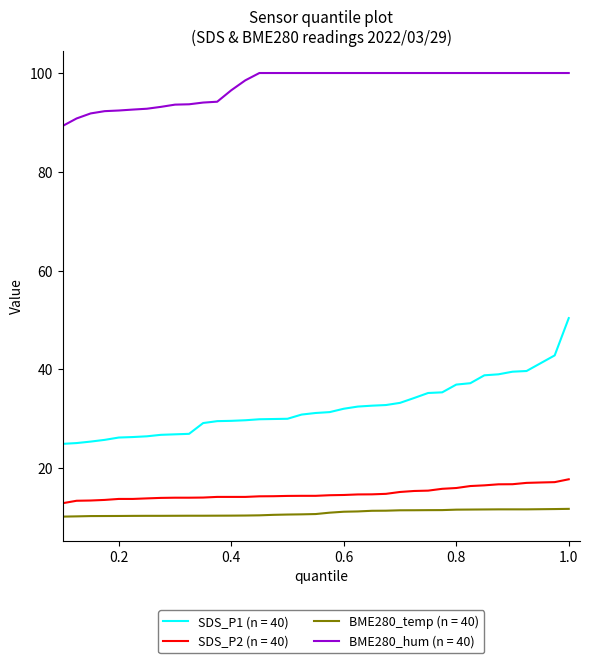

List the series in order of their peak value, lowest first.

BME280_temp (n = 40), SDS_P2 (n = 40), SDS_P1 (n = 40), BME280_hum (n = 40)